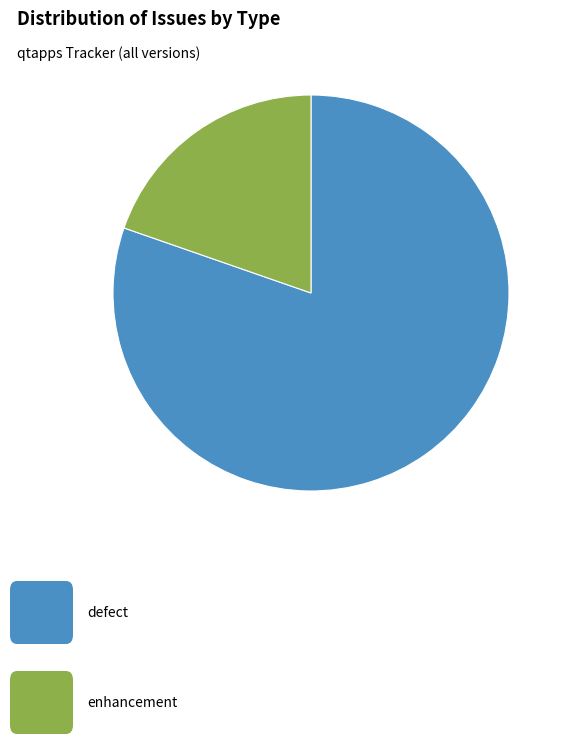

Does any single category account for the majority?

Yes